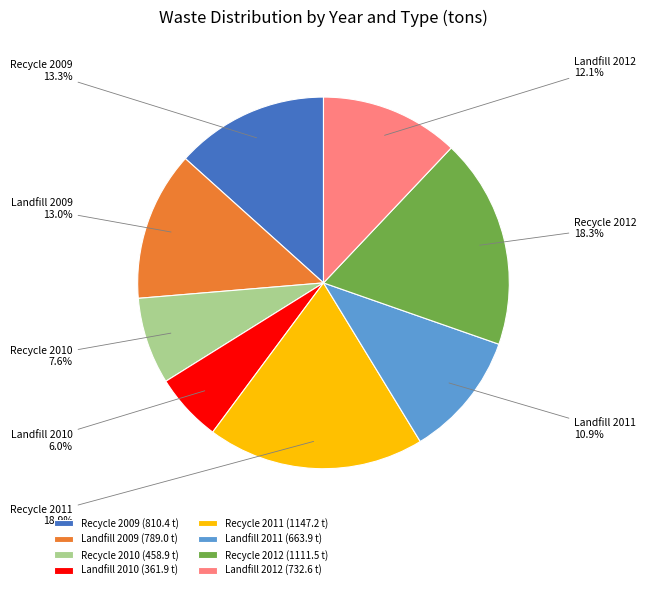

What percentage is the Recycle 2009 slice, to the nearest percent?

13%